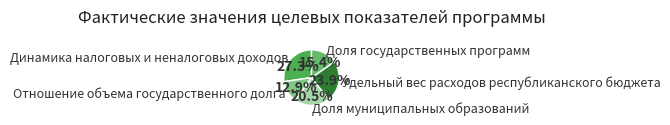

True or false: Отношение объема государственного долга accounts for 13% of the total.

True